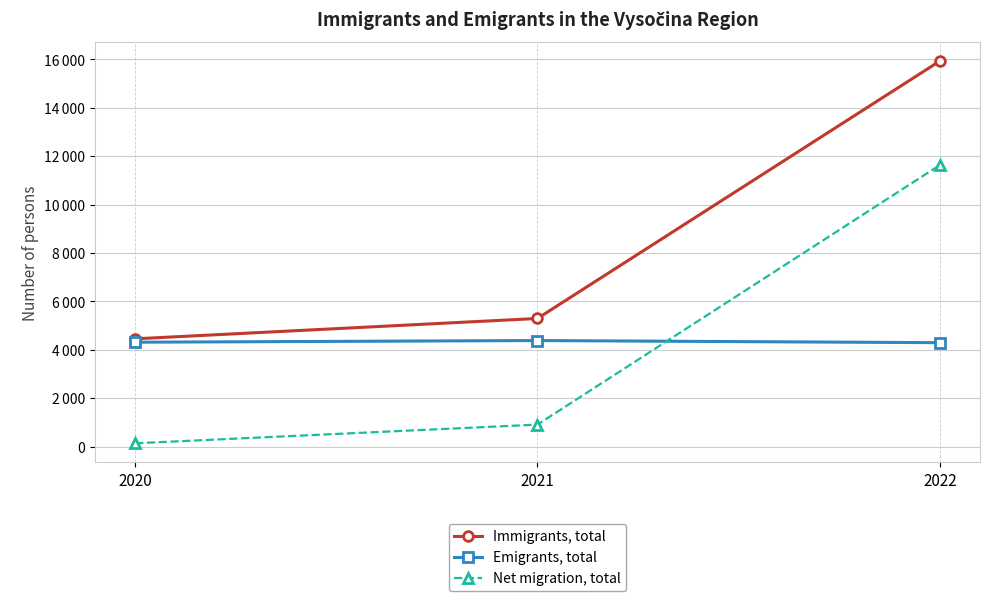

What are all the series names shown in the legend?

Immigrants, total, Emigrants, total, Net migration, total